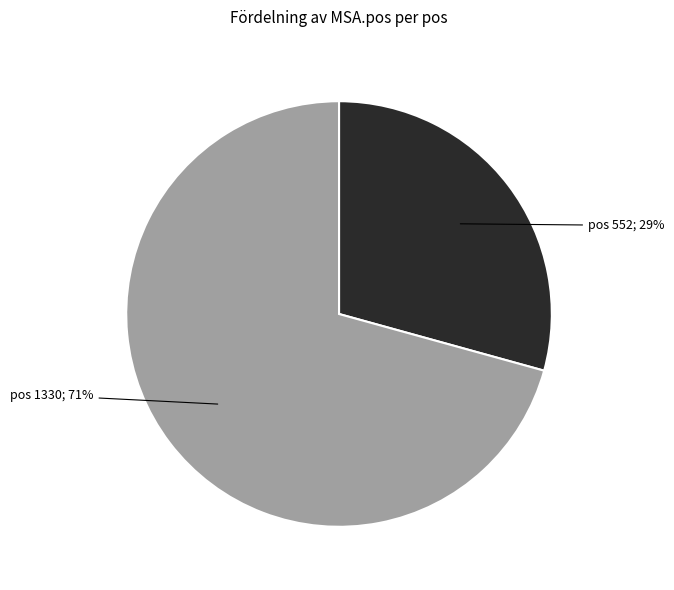

To the nearest percent, what portion does pos 552; 29% represent?

29%